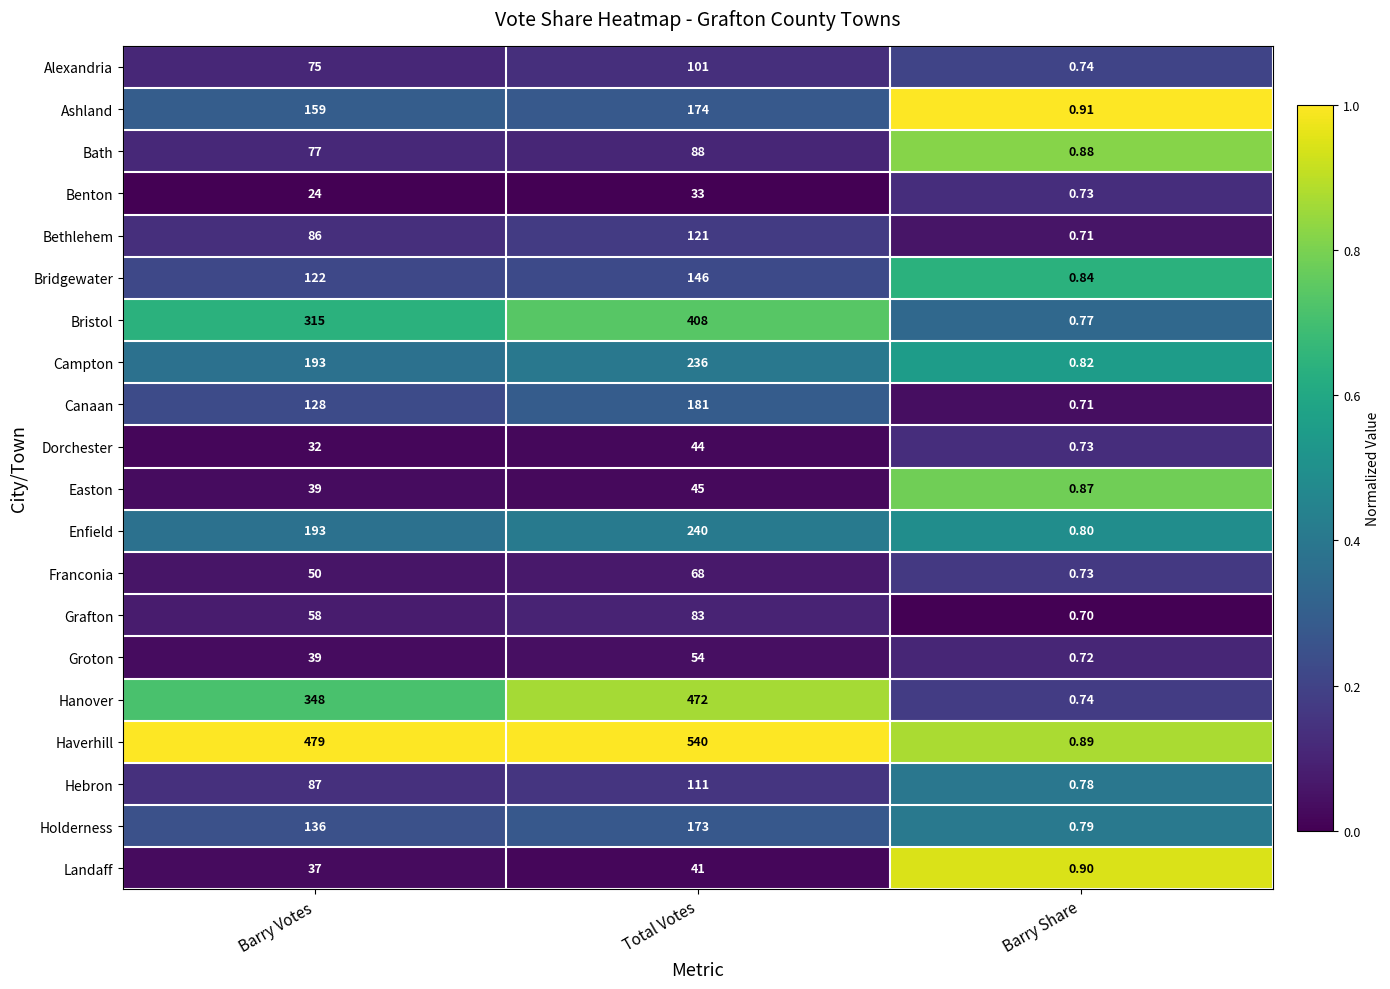

What is the total value across all series at Barry Share?

15.8